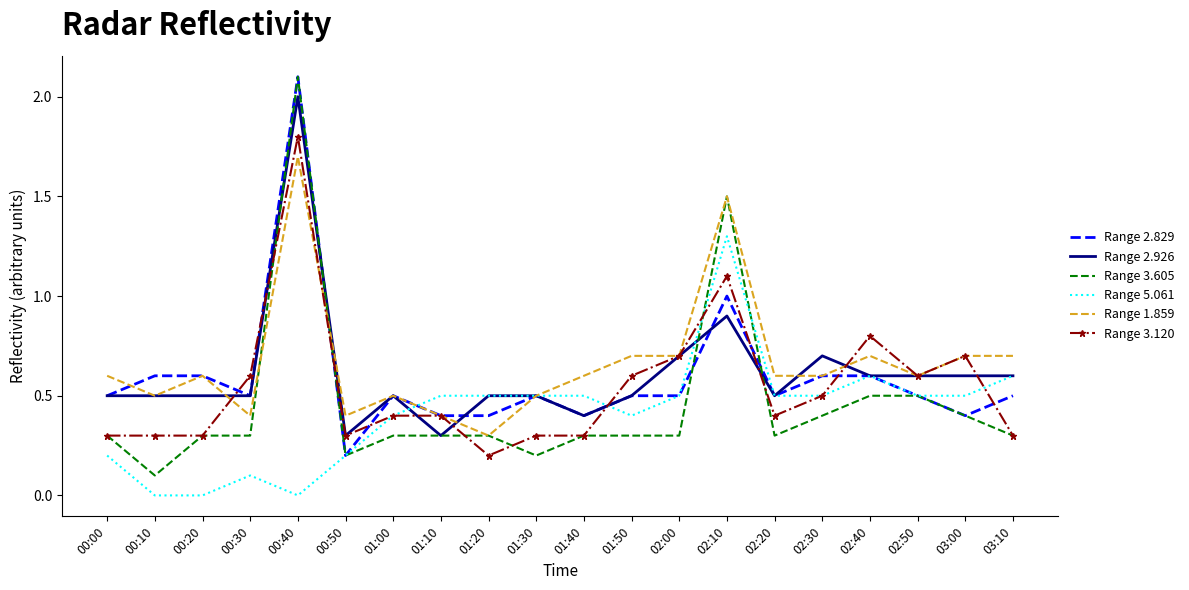

What is the difference between the highest and lowest values at 00:30?

0.5